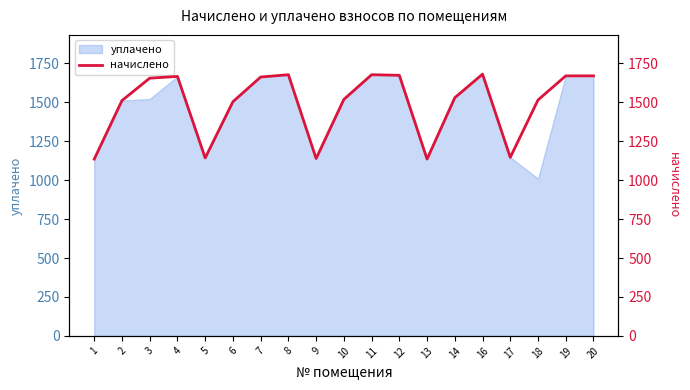

What is the change in value from 8 to 19?

-7.4